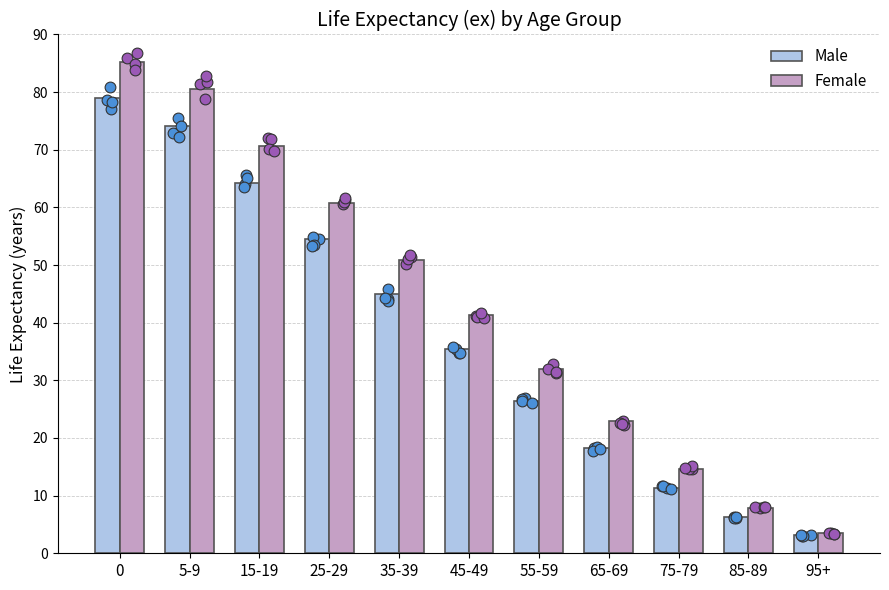

Is the value of Male at 45-49 greater than the value of Female at 65-69?

Yes